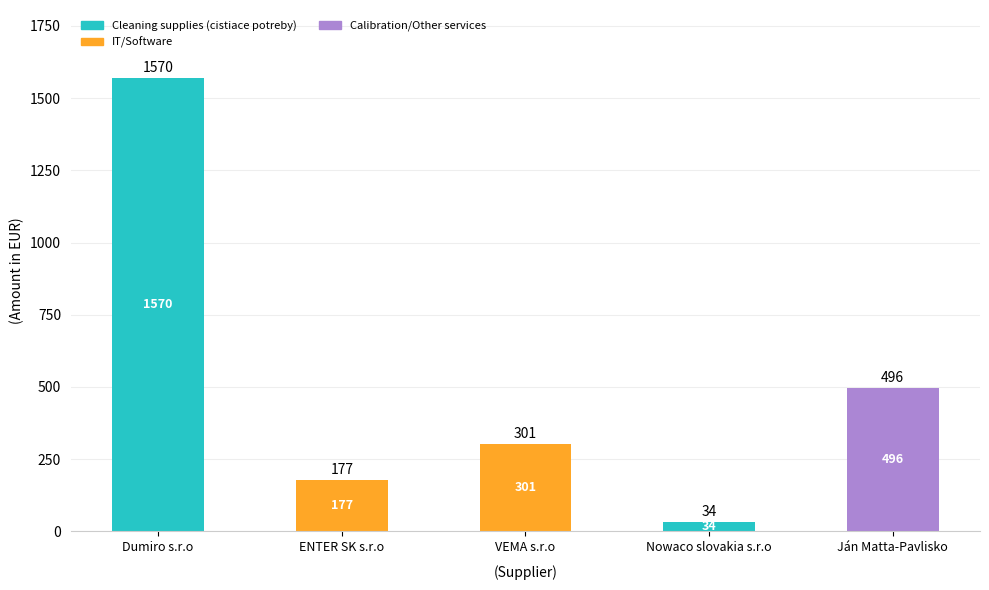

What is the total value across all series at Ján Matta-Pavlisko?

496.1